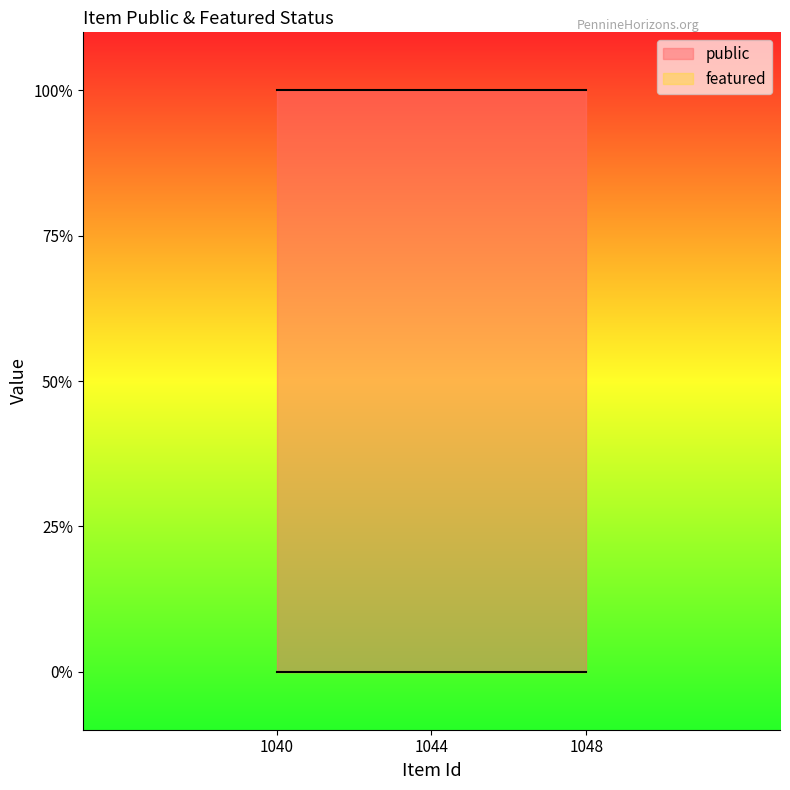

What is the difference between the highest and lowest values at 1044?

1